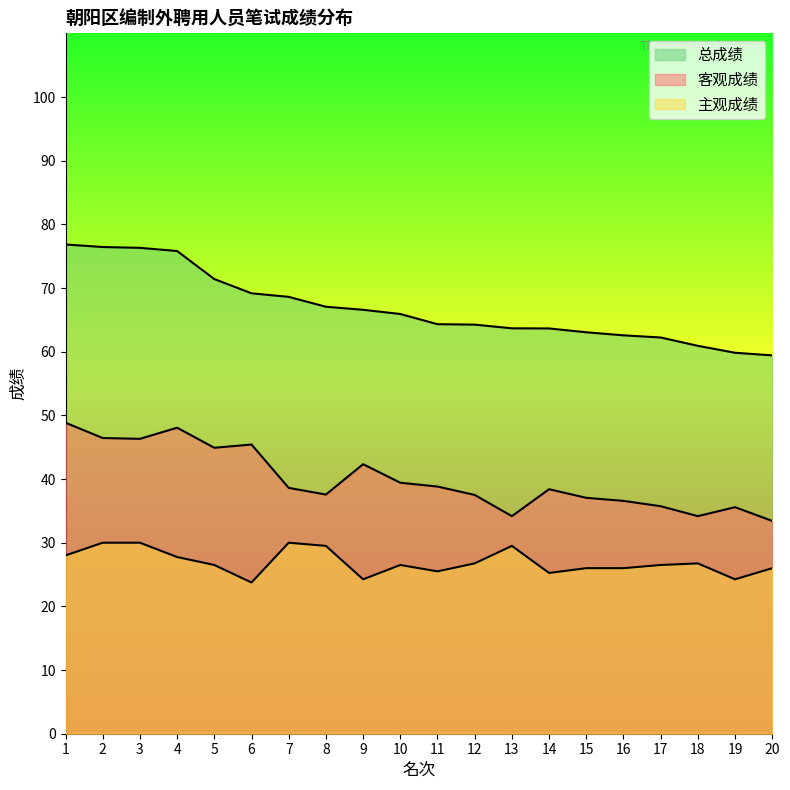

At which label does 主观成绩 reach its minimum?

6